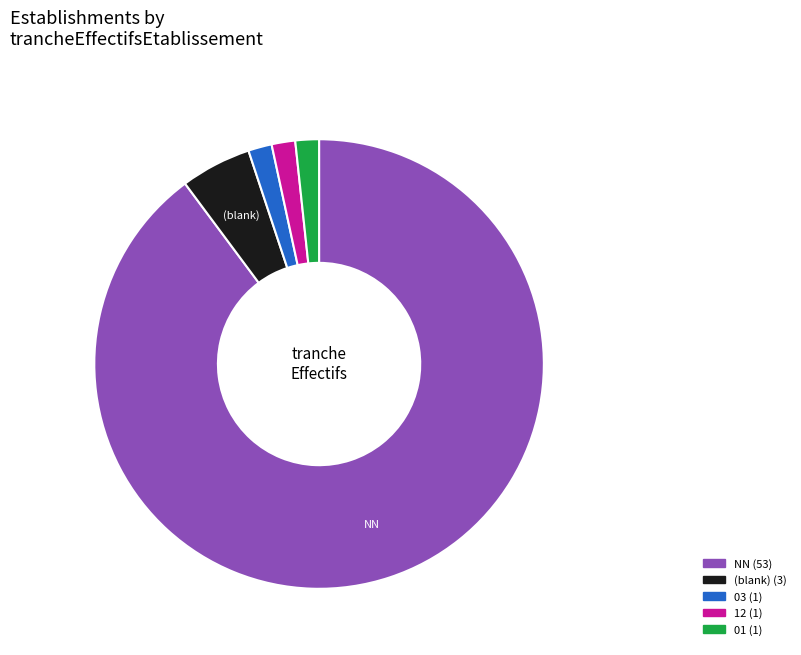

Is there any slice that represents more than half of the pie?

Yes